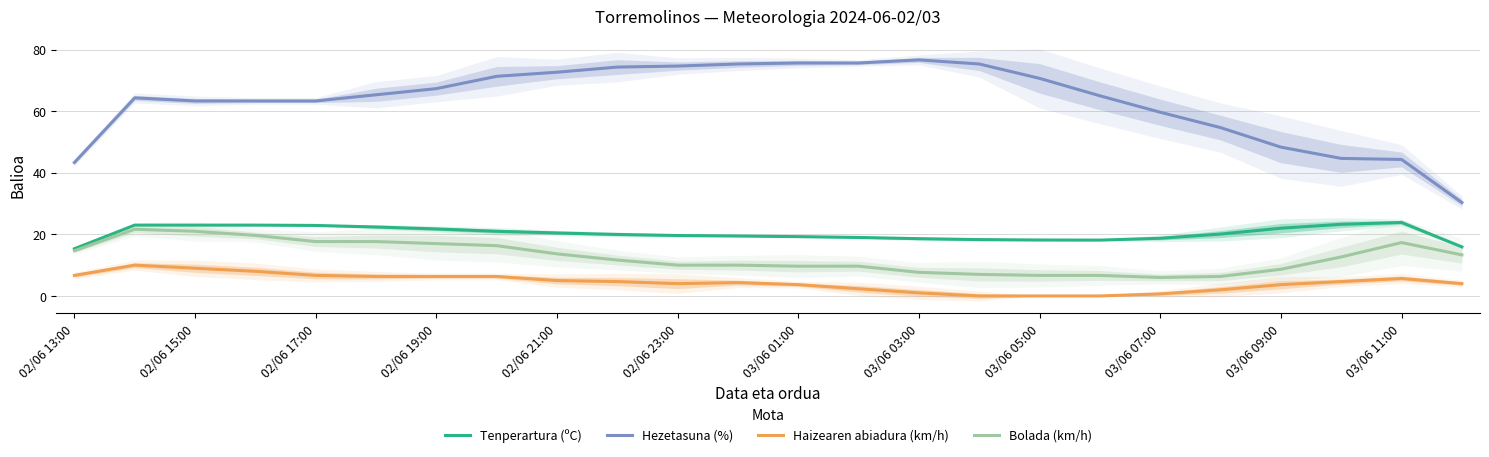

What is the highest value of the Haizearen abiadura (km/h) series?

10.0